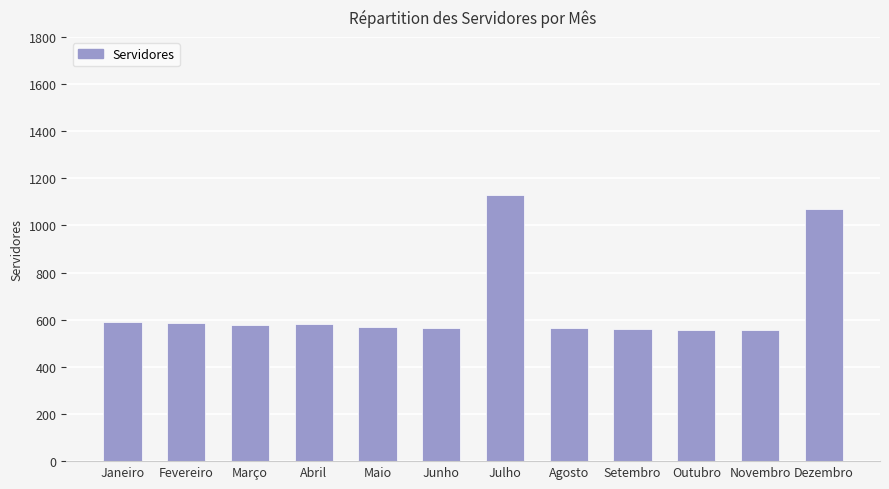

Where is the data nearest to the value 843?

Dezembro